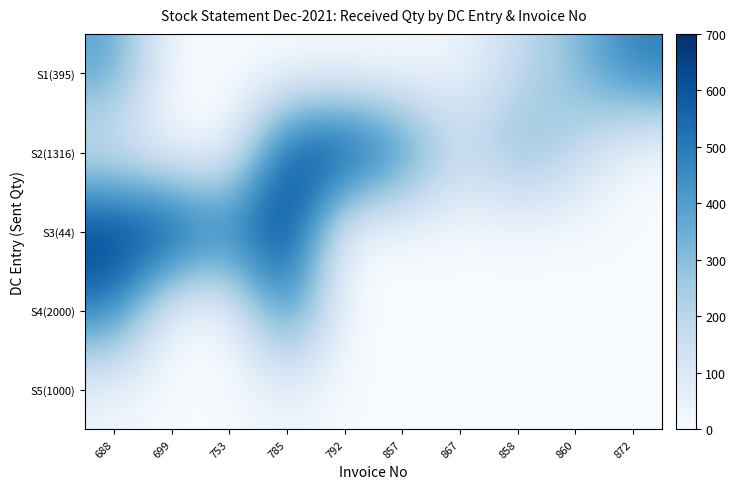

The S5(1000) series shows 19 at 792. True or false?

False